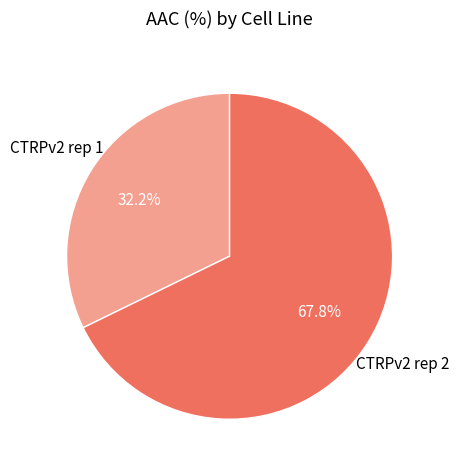

Count the number of slices in the pie.

2